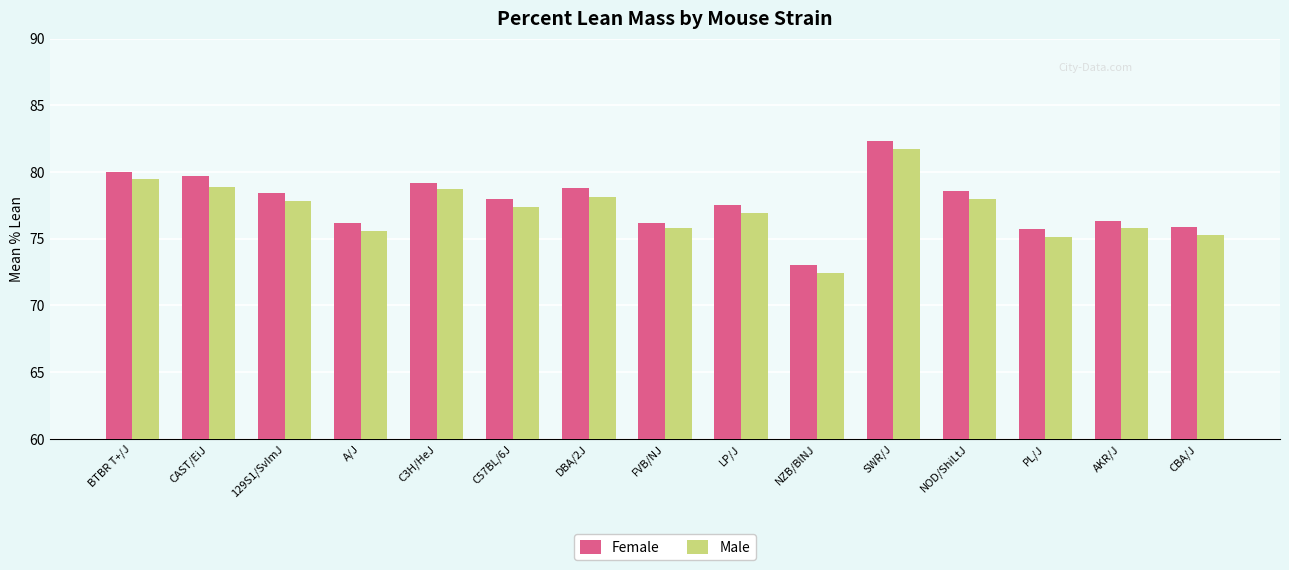

How many groups of bars are there?

15